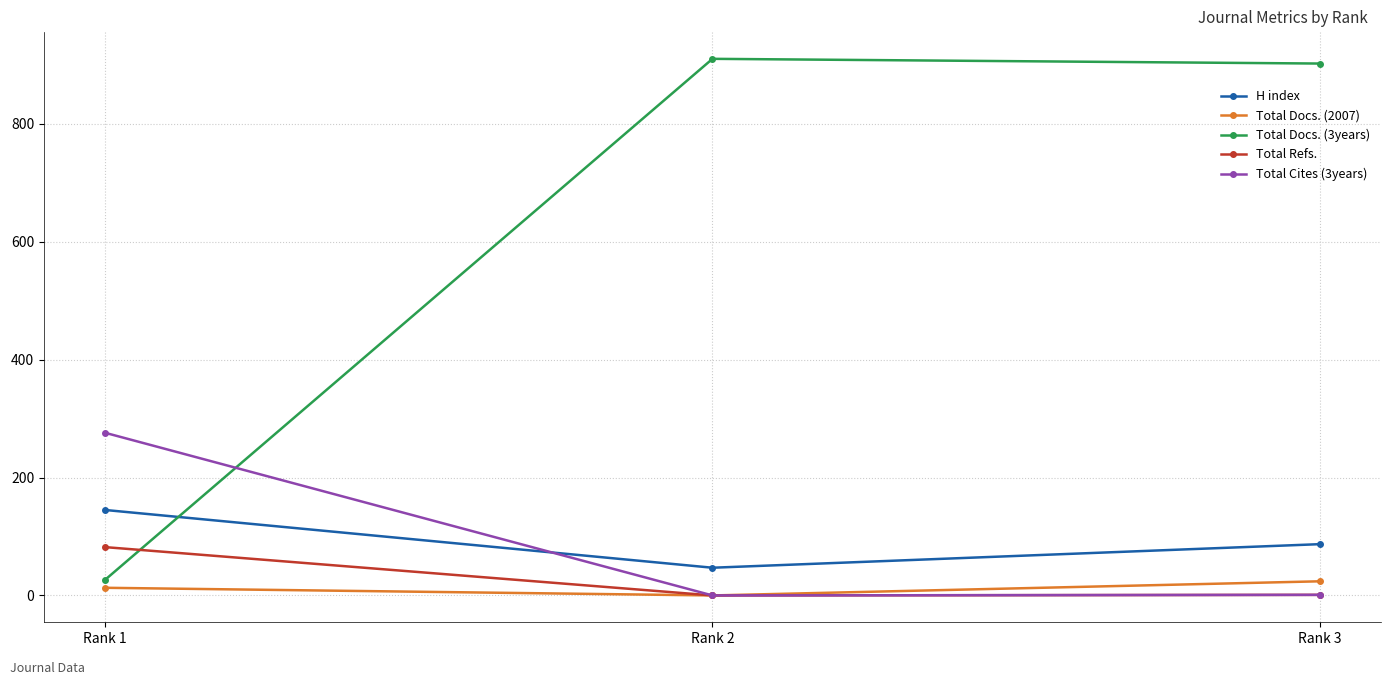

Which series has the largest range (max minus min)?

Total Docs. (3years)